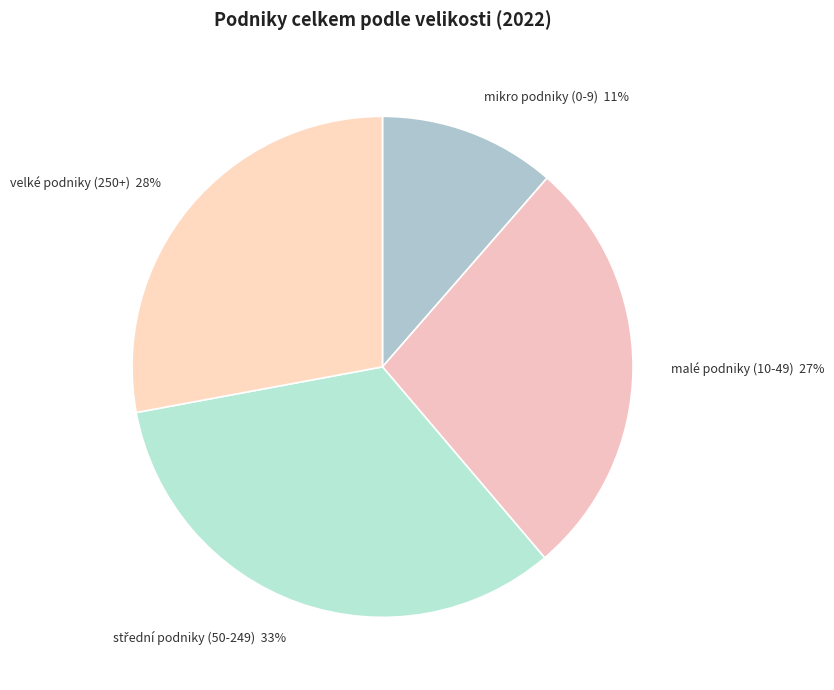

To the nearest percent, what percentage of the pie is malé podniky (10-49)?

27%